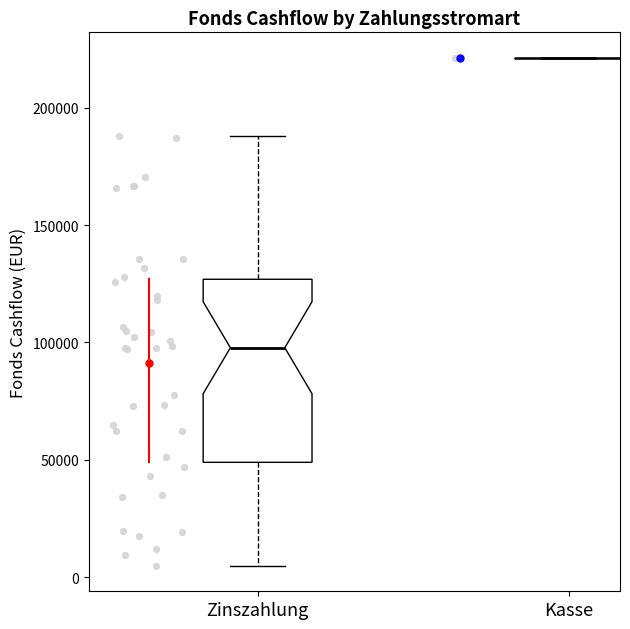

Reading left to right, transcribe this box plot: for each box, give where its median line is, the range the box spans, and where its two whiskers end, as read against the y-axis. The values are not printed on the chart, so give them approximately, as read against the axis.

Zinszahlung: median 100000, box 50000 to 125000, whiskers 5000 to 190000
Kasse: box collapsed to a line at 220000, whiskers 220000 to 220000